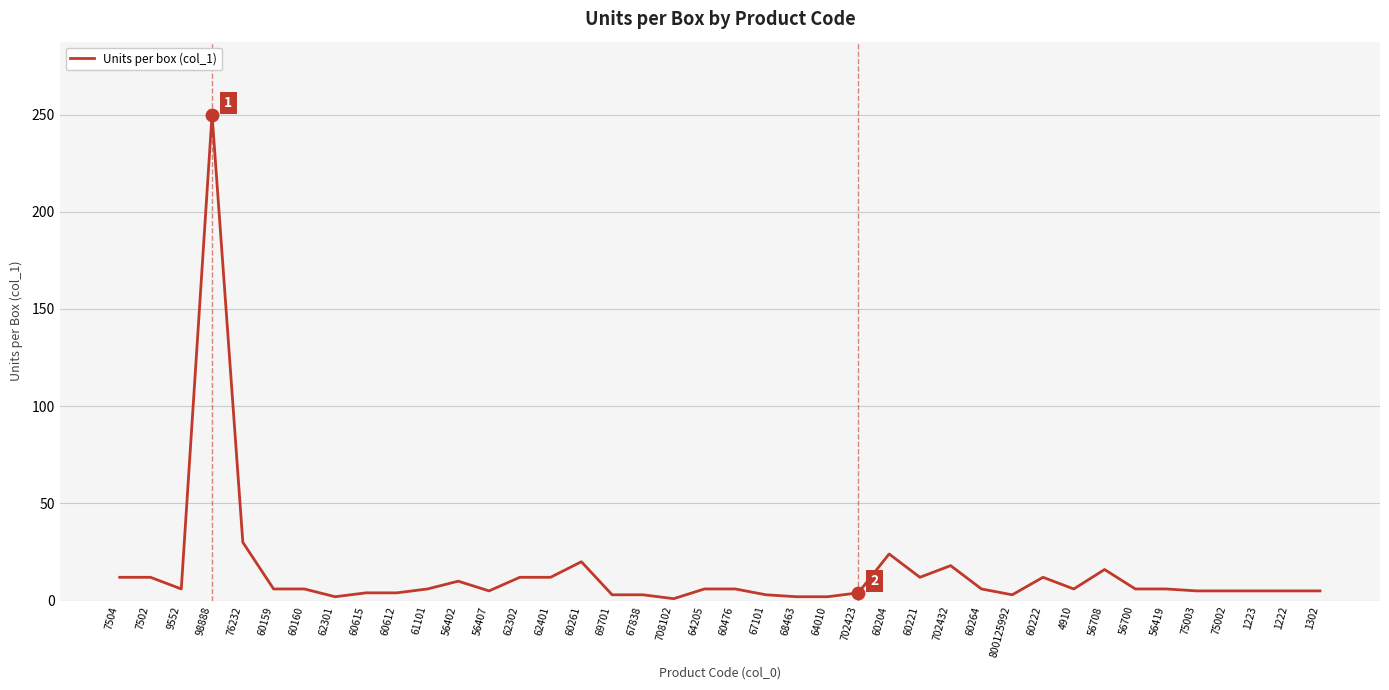

What is the change in value from 800125992 to 56700?

+3